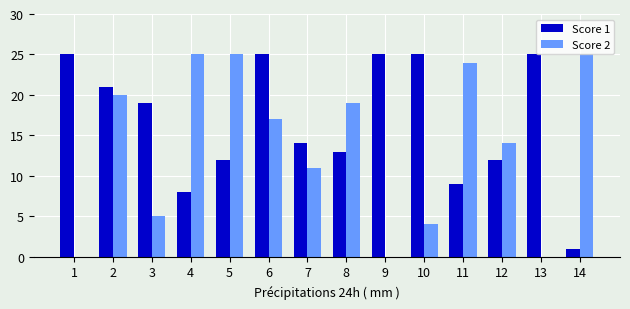

What is the maximum value shown in the chart?

25